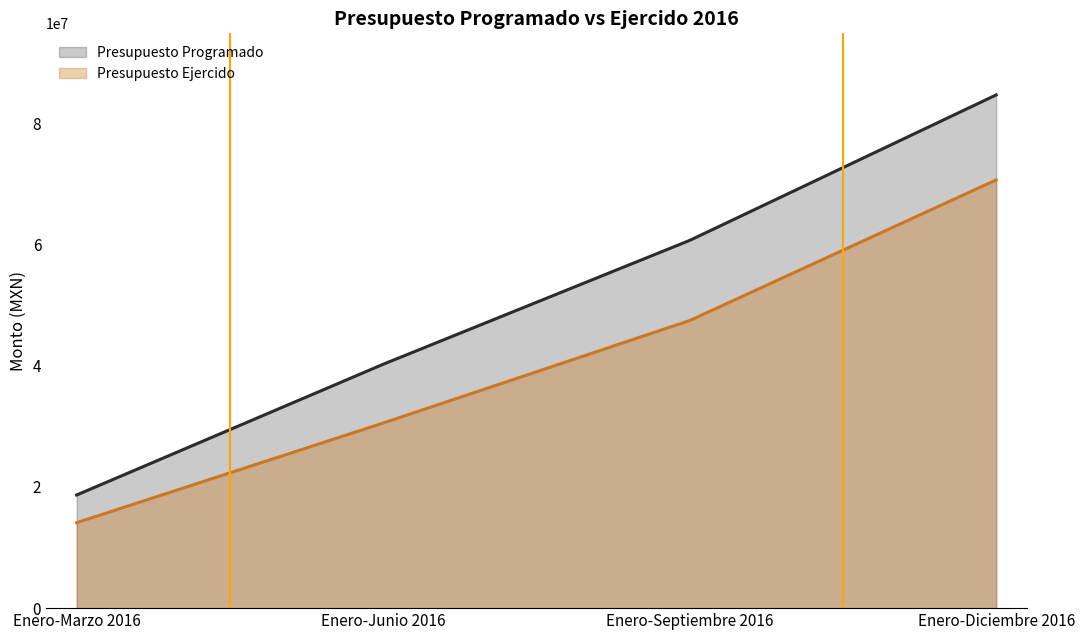

Does the chart display data point markers on the line(s)?

No